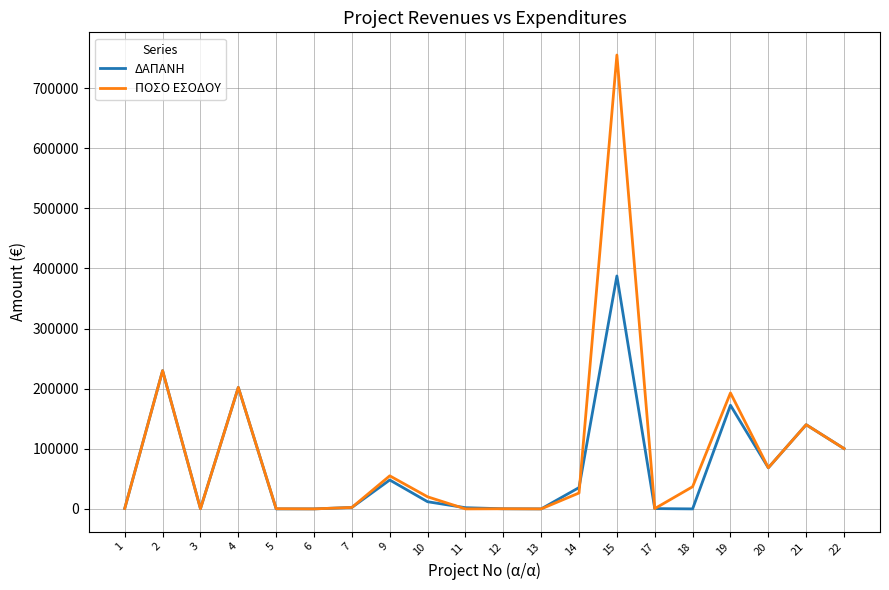

At which category is the sum across all series the highest?

15